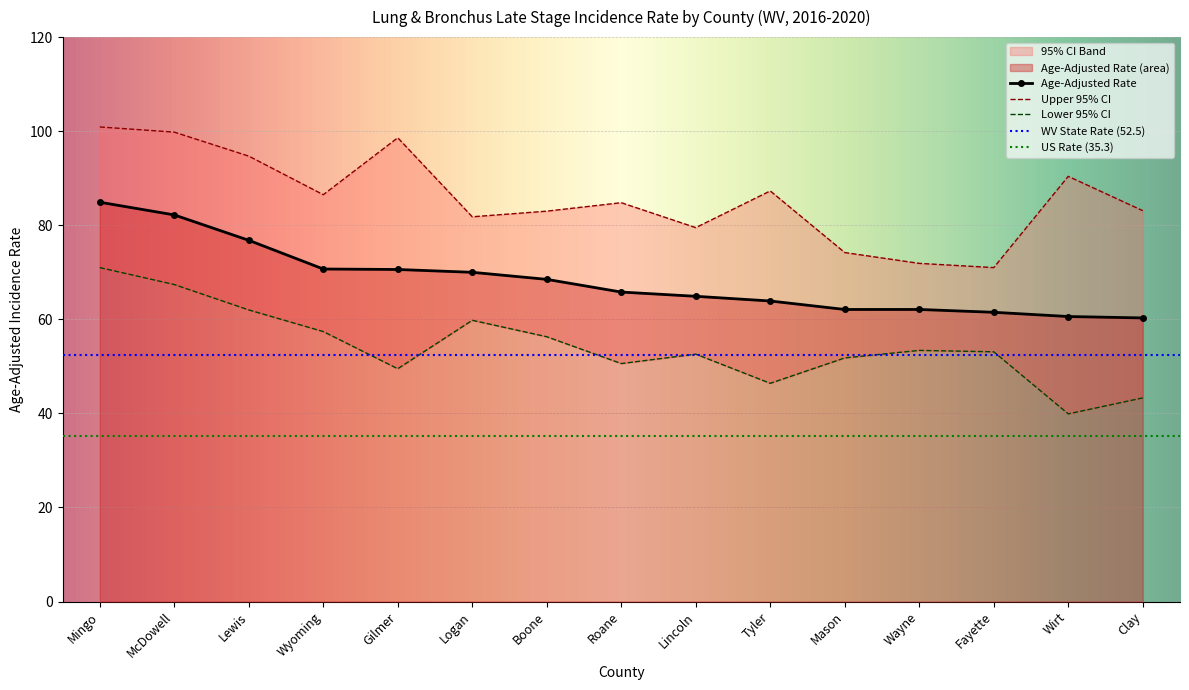

What is the average value of the Upper 95% CI series?

85.8